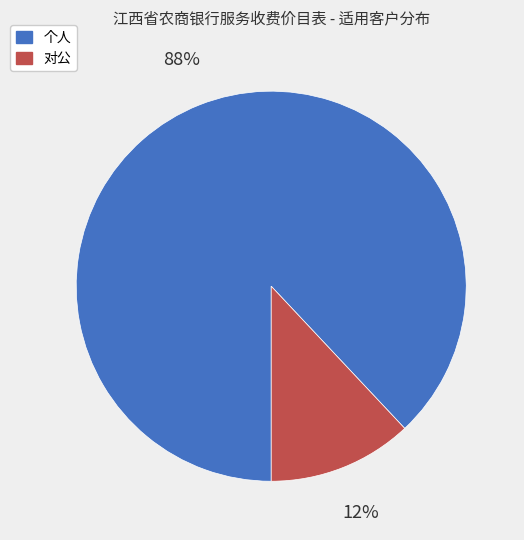

Is it true that 对公 is 12% of the pie?

True